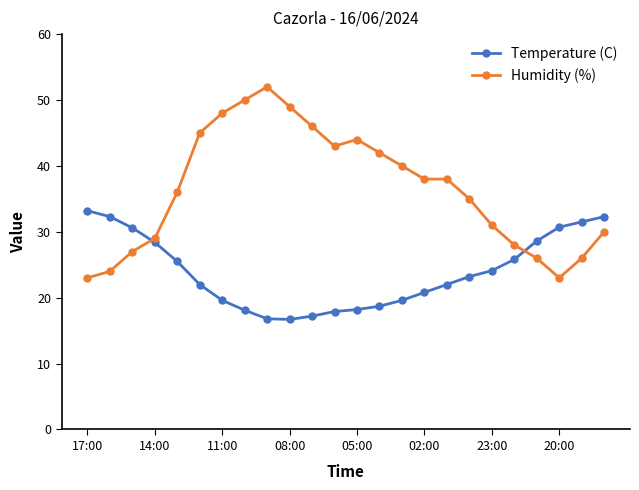

How many times do Temperature (C) and Humidity (%) cross each other?

2